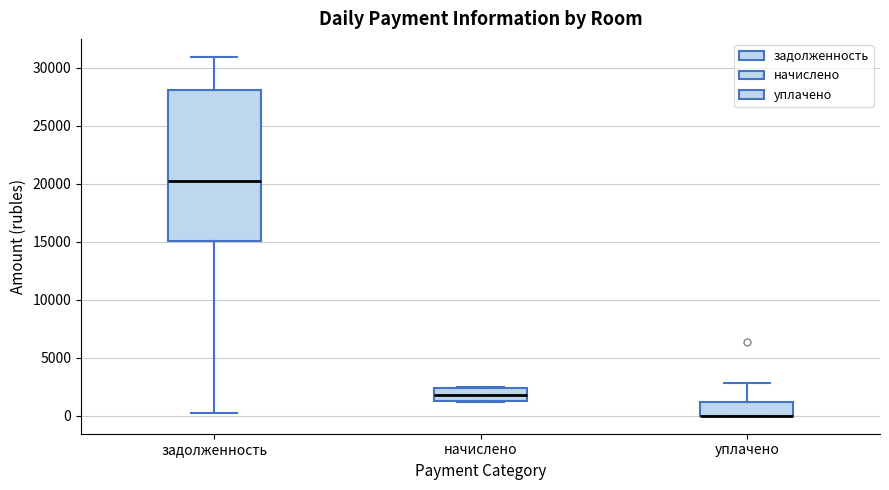

Where does the median line of the box for начислено sit on the y-axis? The values are not printed on the chart, so give them approximately, as read against the axis.

2000